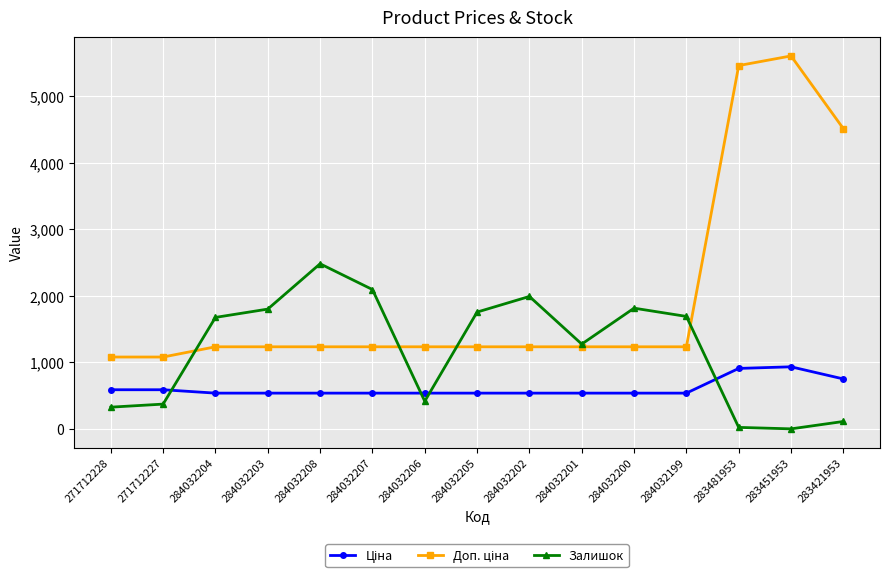

The Залишок series shows 113.0 at 283421953. True or false?

True